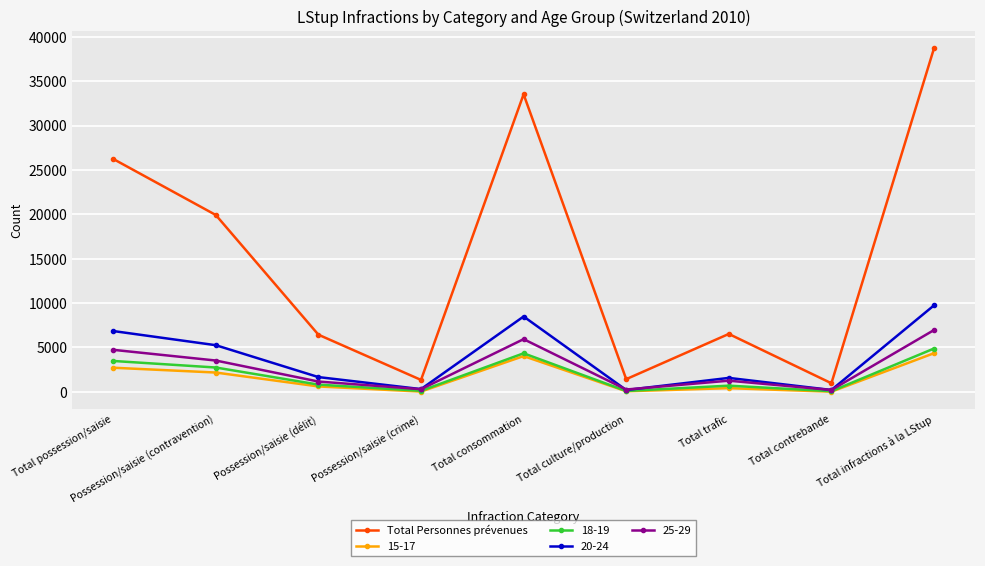

At which category does 20-24 reach its first local valley?

Possession/saisie (crime)